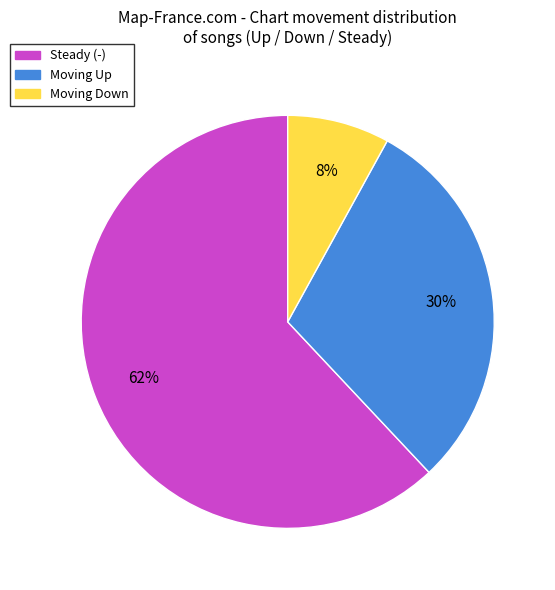

How many segments does this pie chart have?

3